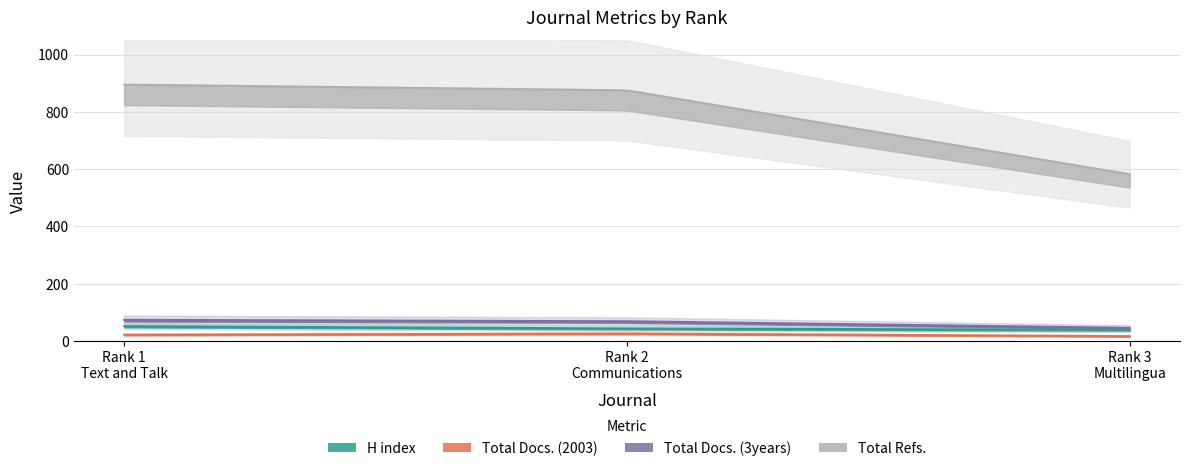

What is the label of the 3rd point from the left?

Rank 3
Multilingua